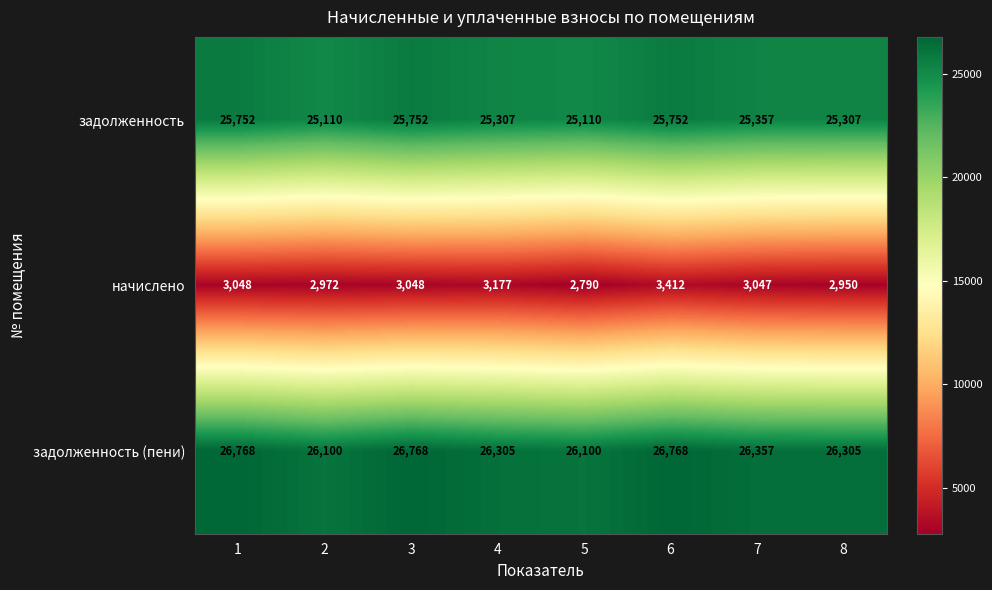

Reading left to right, transcribe all the data shown in this chart.

задолженность: 1=25752	2=25110	3=25752	4=25307	5=25110	6=25752	7=25357	8=25307
начислено: 1=3048	2=2972	3=3048	4=3177	5=2790	6=3412	7=3047	8=2950
задолженность (пени): 1=26768	2=26100	3=26768	4=26305	5=26100	6=26768	7=26357	8=26305